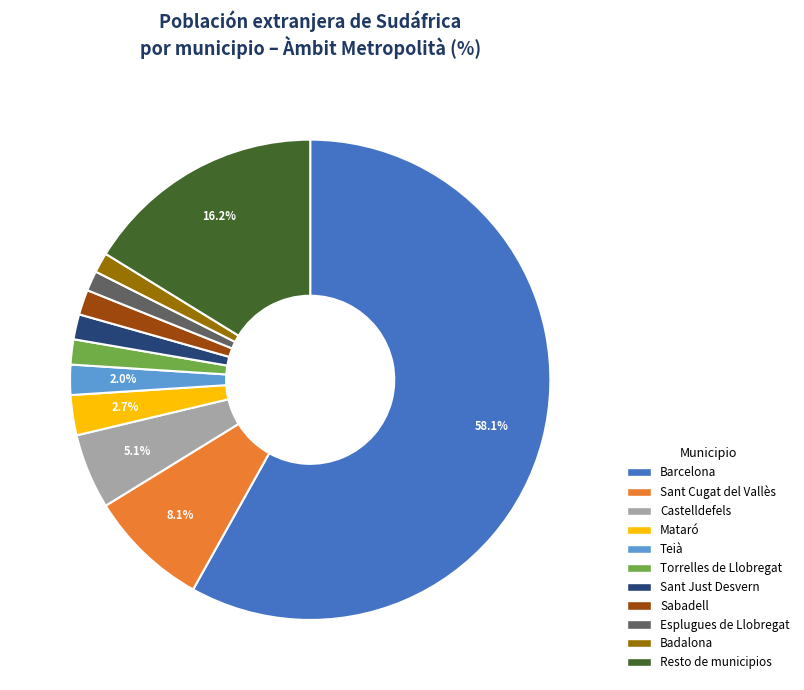

To the nearest percent, what portion does Teià represent?

2%